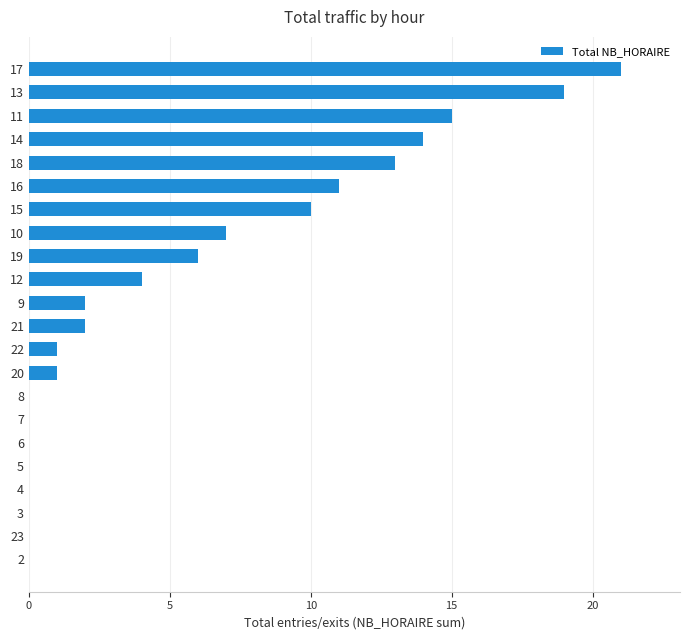

What is the greatest value displayed?

21